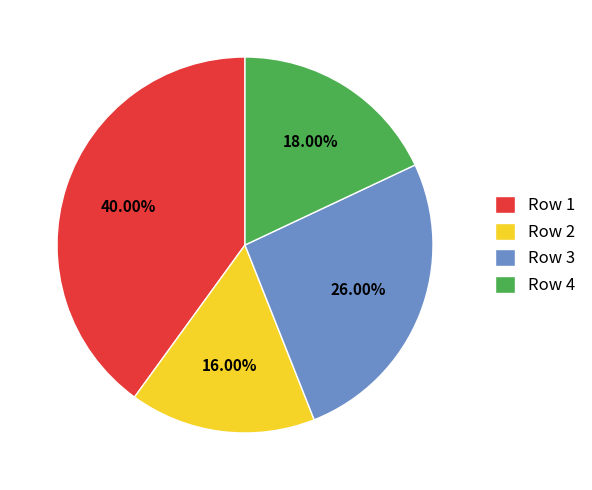

Rank the categories by value from highest to lowest.

Row 1, Row 3, Row 4, Row 2